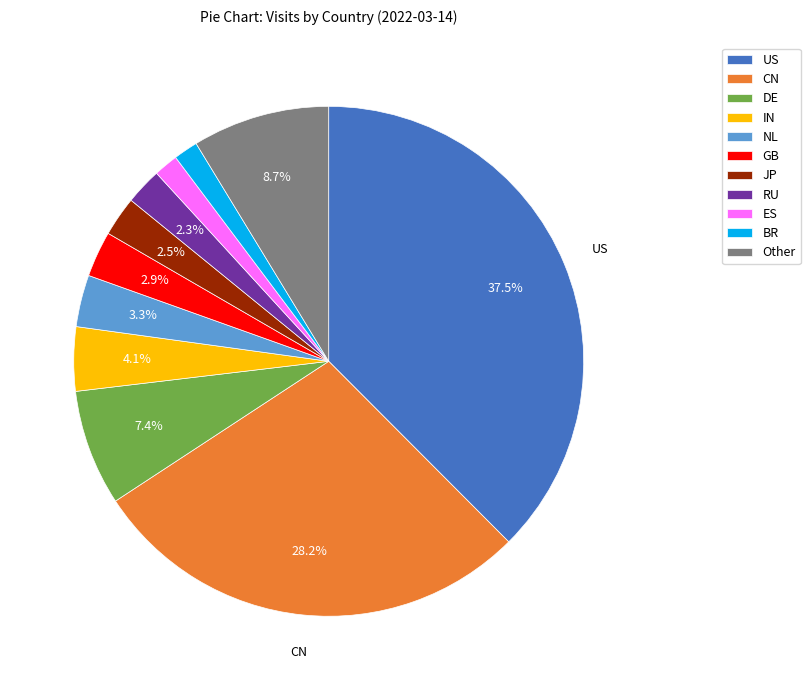

Combined, what portion of the pie is Other and CN?

36.9%